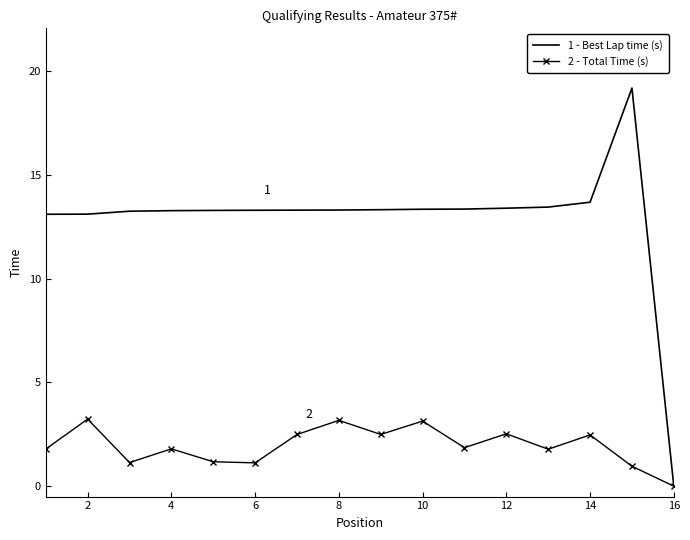

What is the difference between the maximum and minimum values in the 1 - Best Lap time (s) series?

19.2